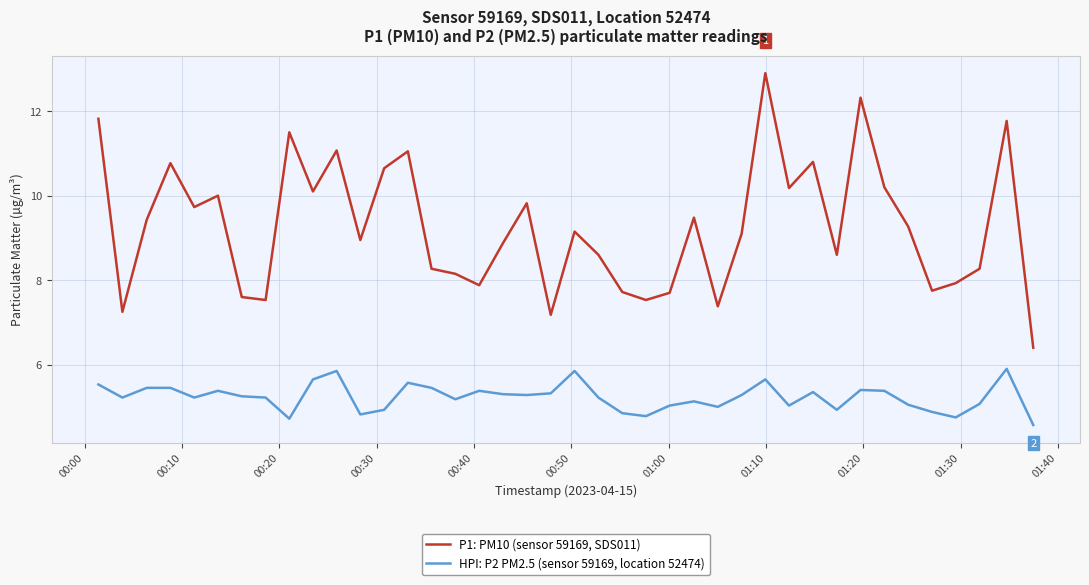

True or false: HPI: P2 PM2.5 (sensor 59169, location 52474) and P1: PM10 (sensor 59169, SDS011) intersect in this chart.

False